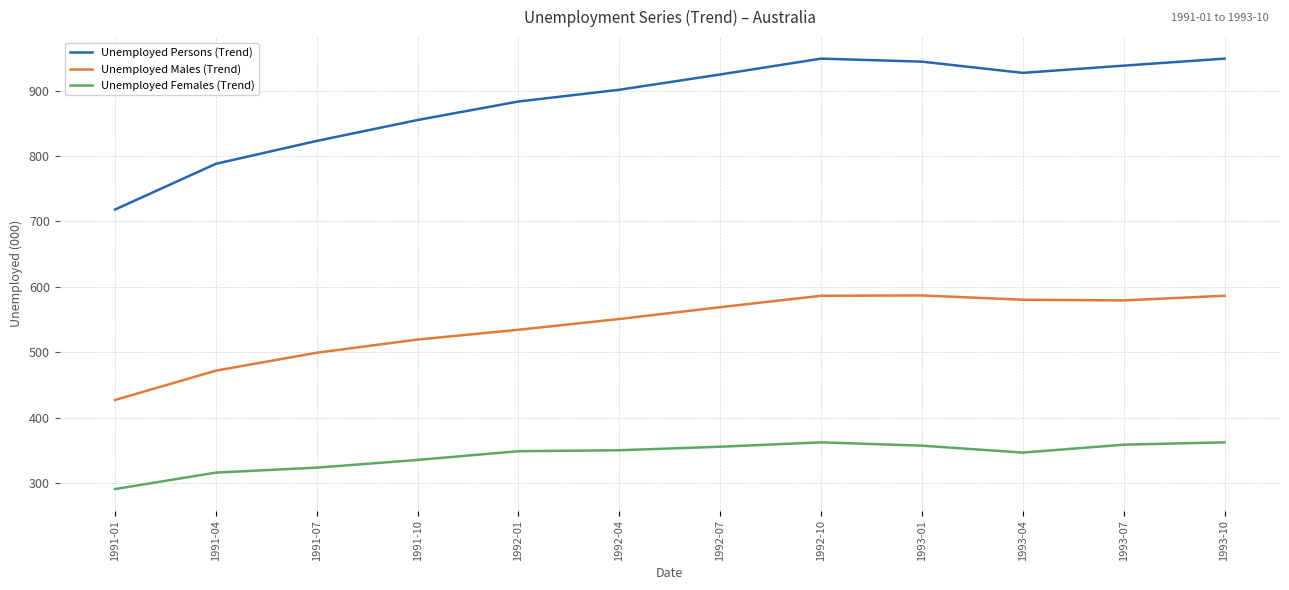

What is the difference between the maximum and minimum values in the Unemployed Persons (Trend) series?

230.7